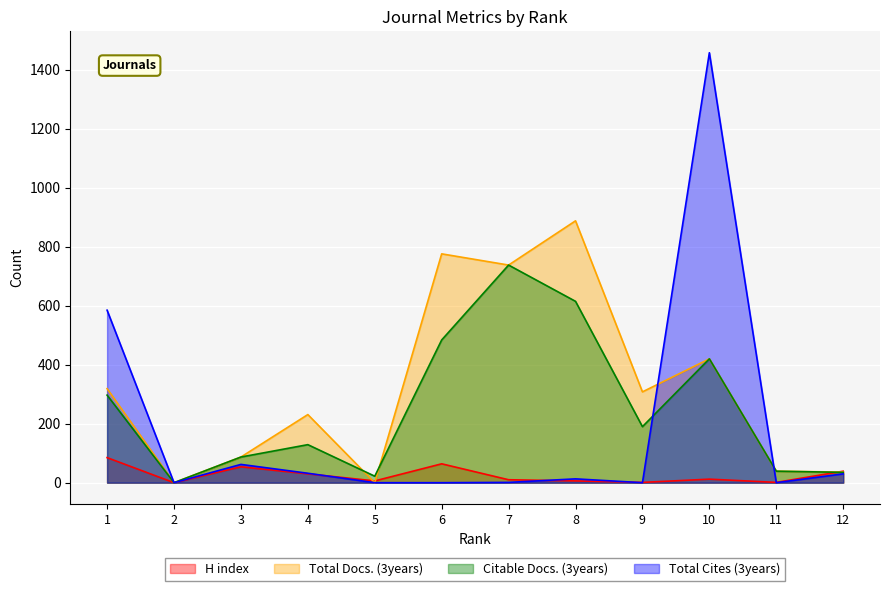

At which category is the sum across all series the highest?

10